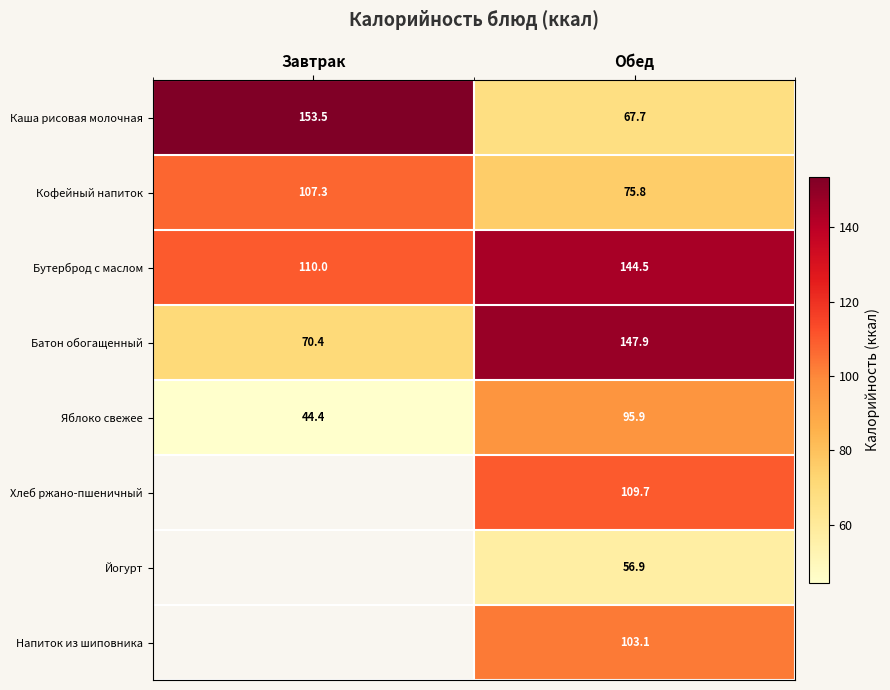

Where does the Батон обогащенный series first go above 147?

Обед